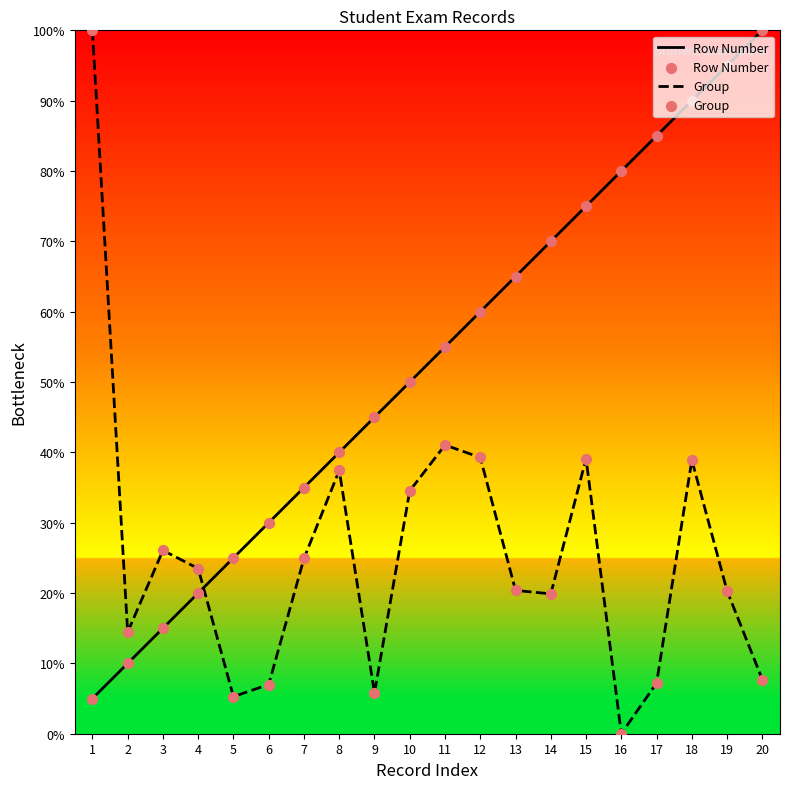

Which series has the largest Y range (max minus min)?

Group